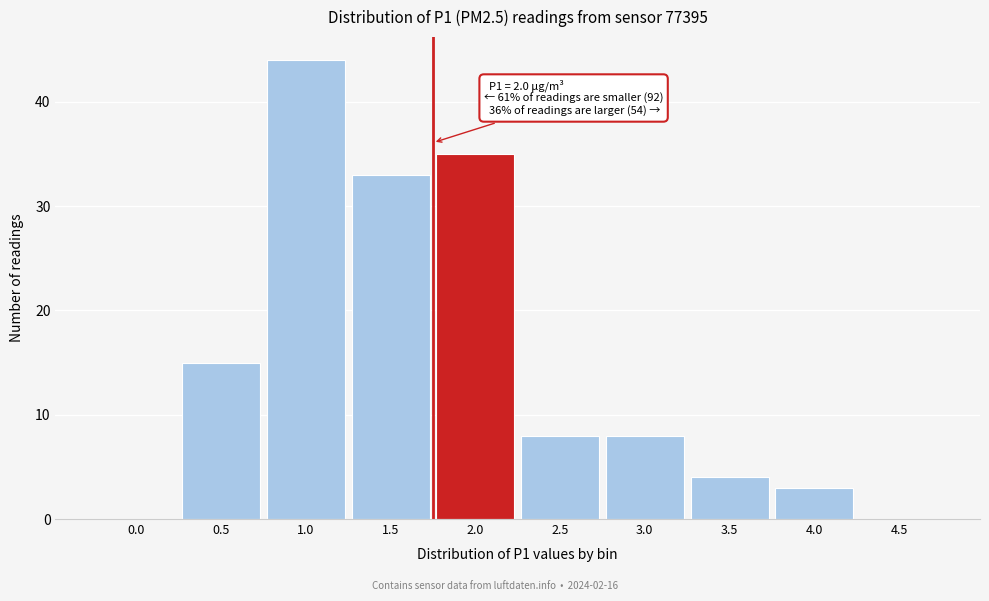

Reading left to right, transcribe all the data shown in this chart.

0.0=0	0.5=15	1.0=44	1.5=33	2.0=35	2.5=8	3.0=8	3.5=4	4.0=3	4.5=0